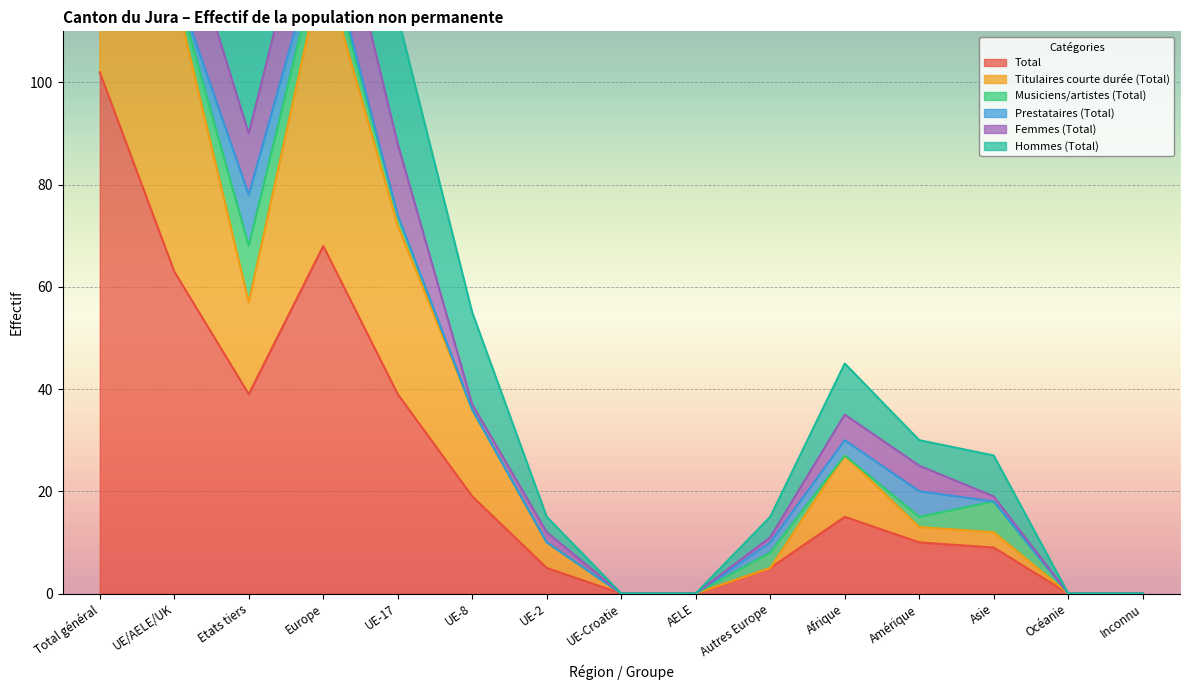

True or false: Femmes (Total) and Titulaires courte durée (Total) intersect in this chart.

False